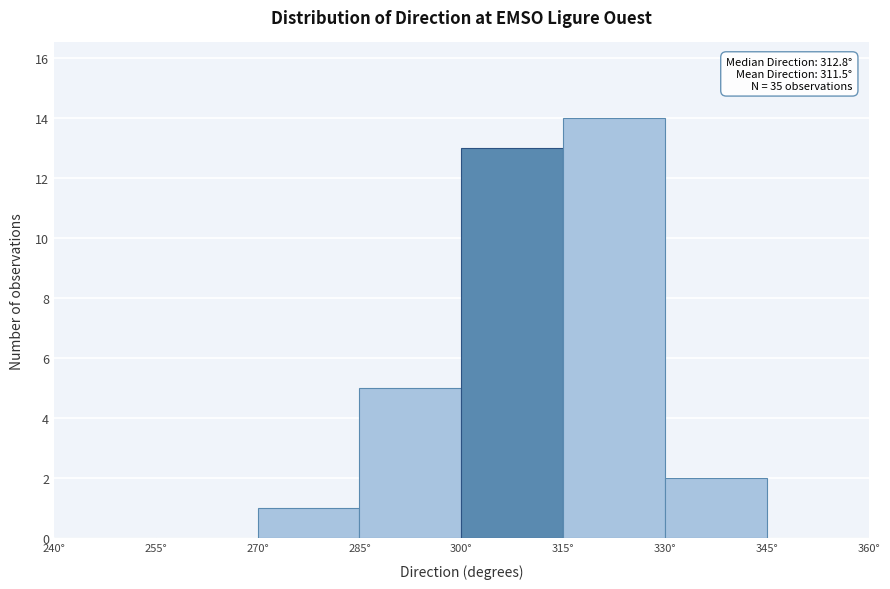

Which range on the x-axis has the tallest bar?

315 to 330